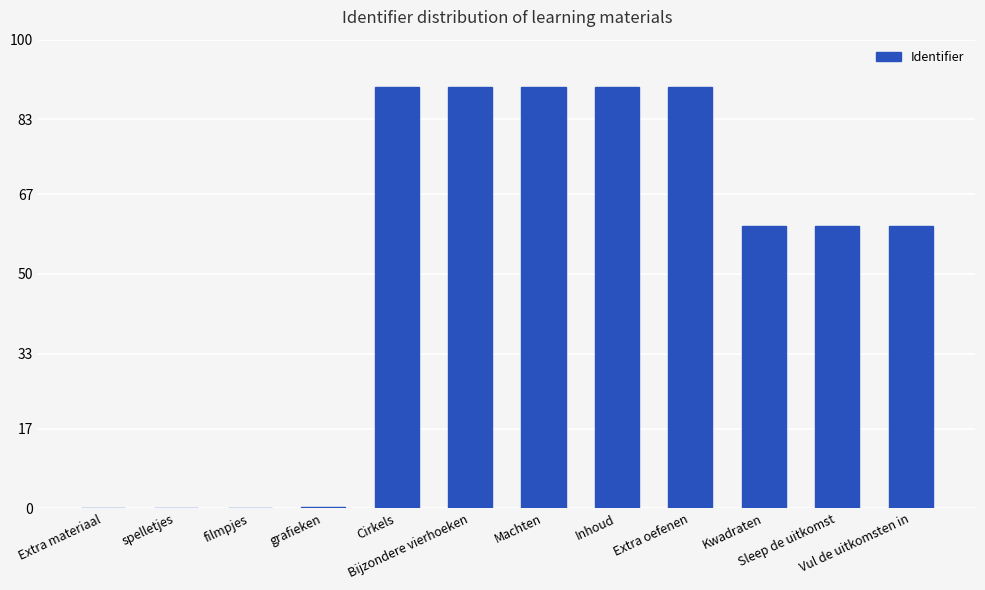

Which label corresponds to the smallest value in the chart?

spelletjes